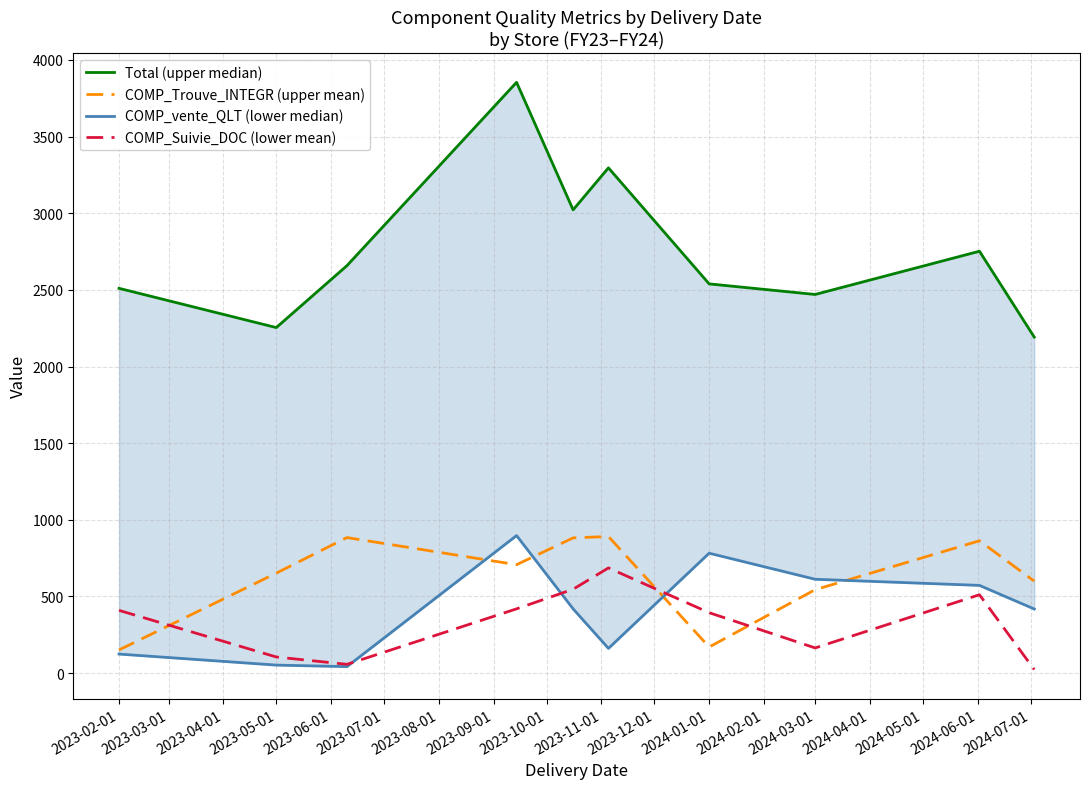

Which series ends up on top after the final intersection of COMP_Suivie_DOC (lower mean) and COMP_Trouve_INTEGR (upper mean)?

COMP_Trouve_INTEGR (upper mean)